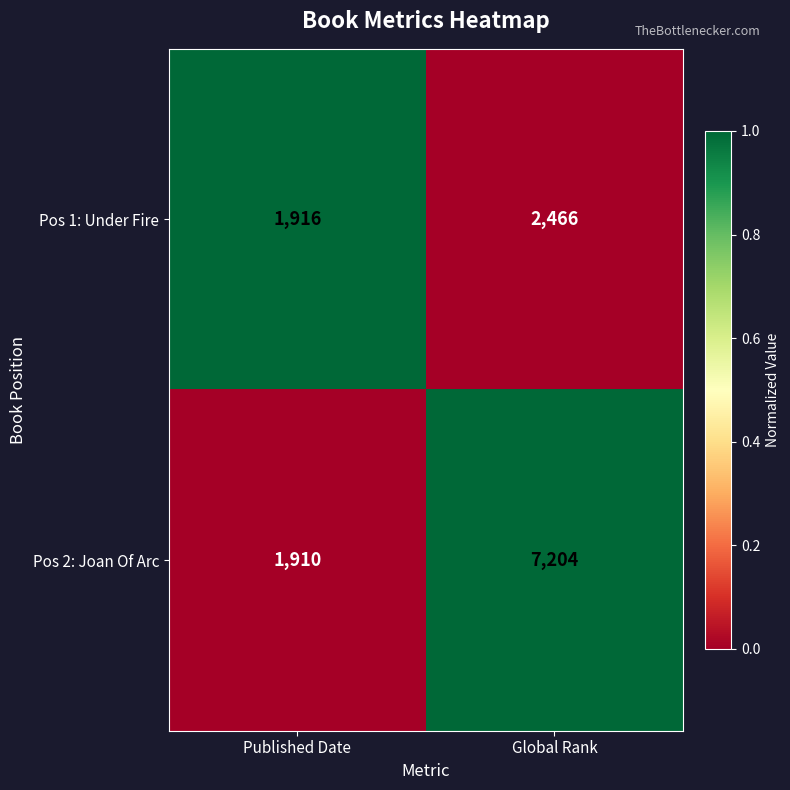

Reading left to right, transcribe all the data shown in this chart.

Pos 1: Under Fire: Published Date=1916	Global Rank=2466
Pos 2: Joan Of Arc: Published Date=1910	Global Rank=7204